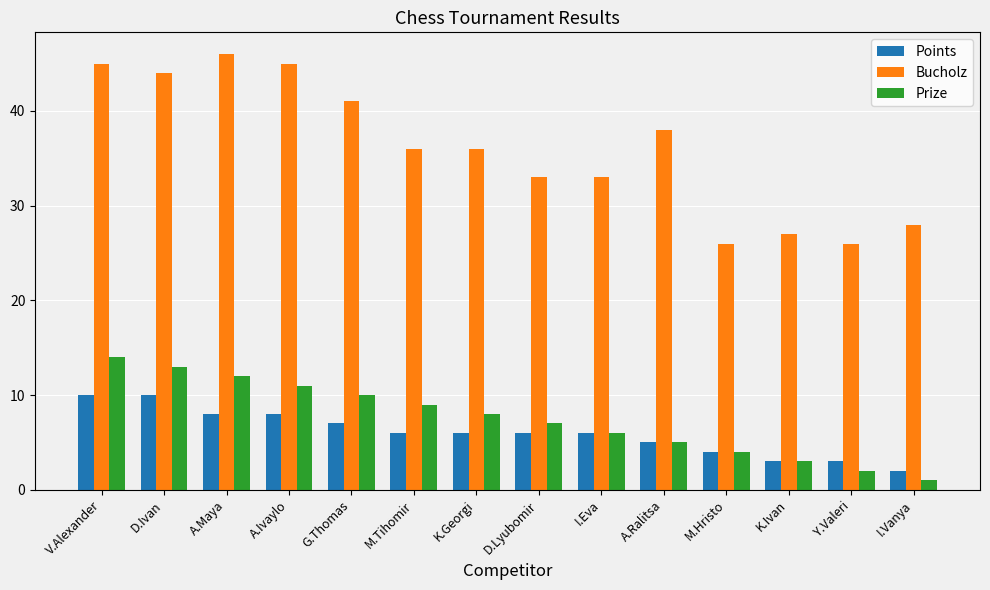

Where does the Points series first go above 6?

V.Alexander